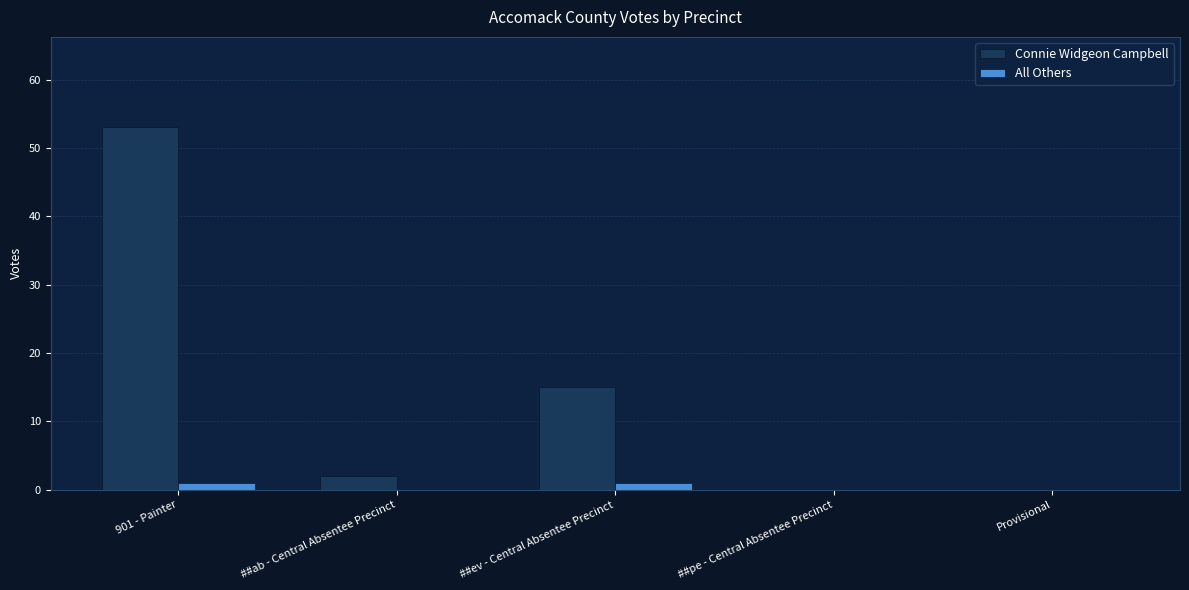

What is the sum of all Connie Widgeon Campbell values?

70